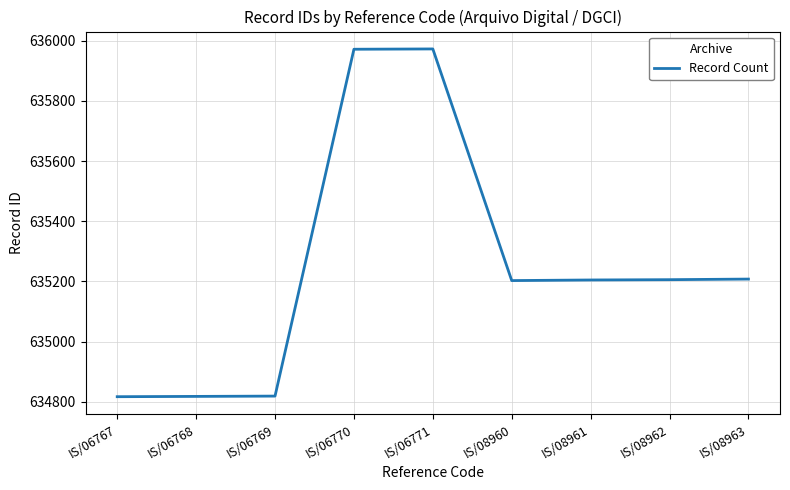

Does the chart have visible grid lines?

Yes